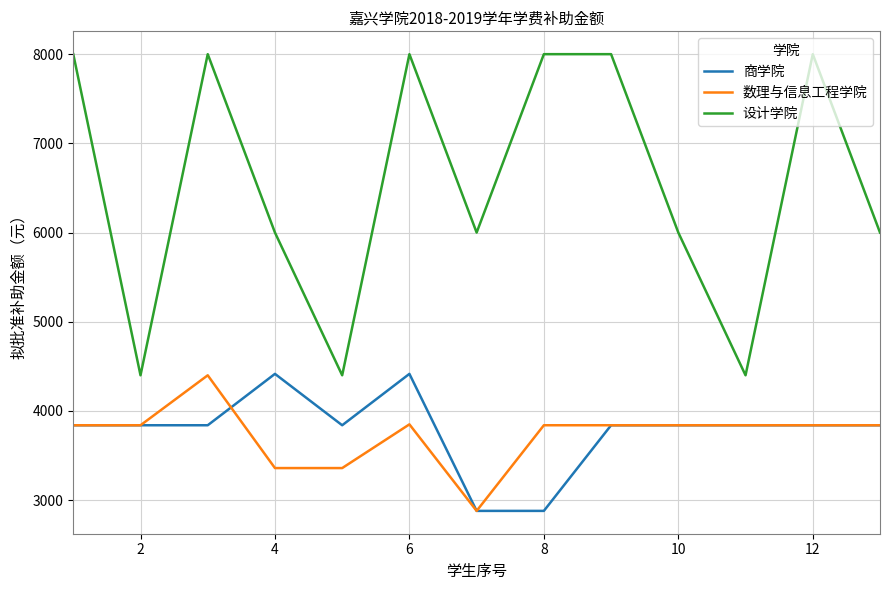

In 设计学院, how many points are lower than both neighbors (excluding endpoints)?

4